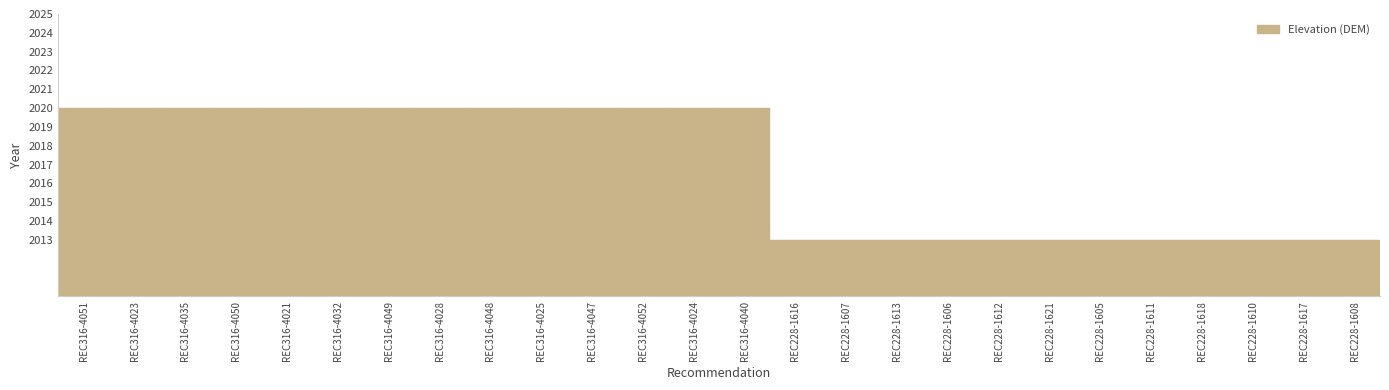

What is the approximate value at REC316-4051?

2020